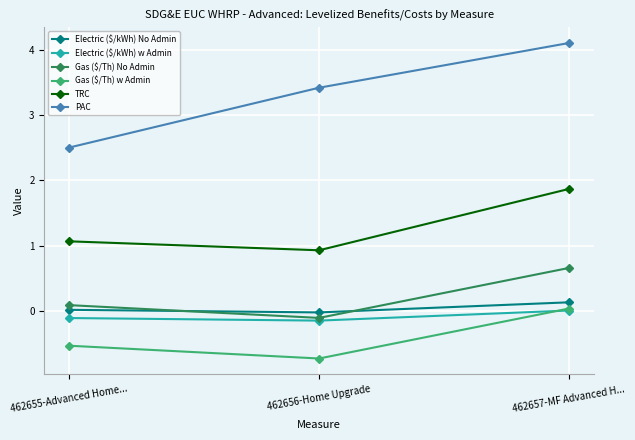

What is the minimum value for Gas ($/Th) No Admin?

-0.1